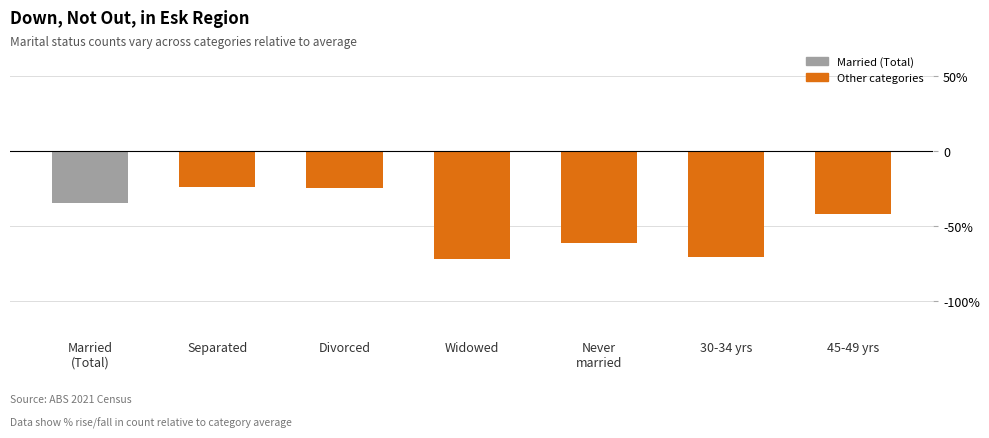

Count the number of values greater than -41.

3